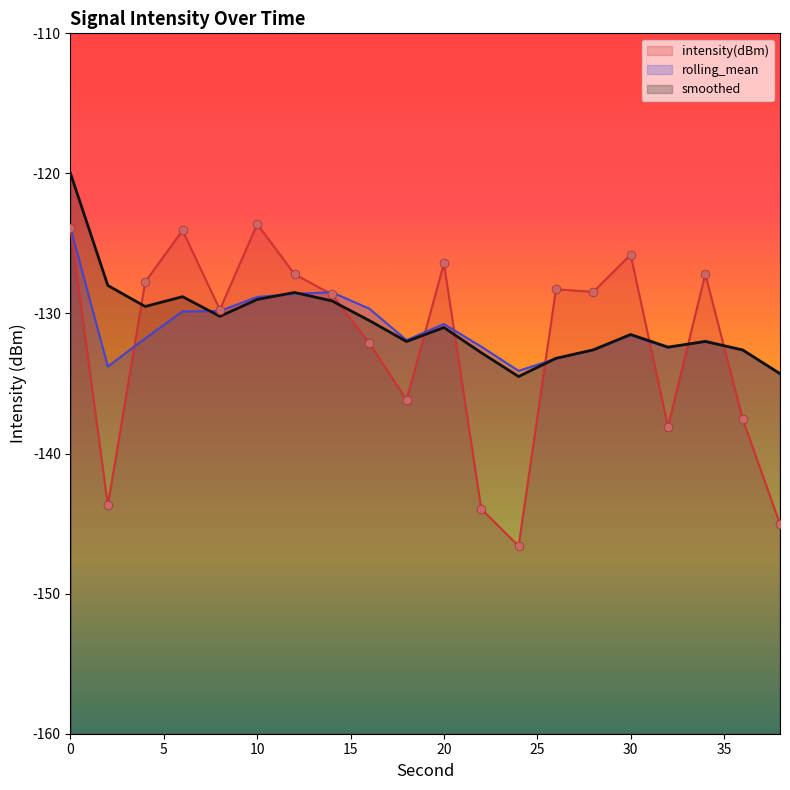

What are all the series names shown in the legend?

intensity(dBm), rolling_mean, smoothed